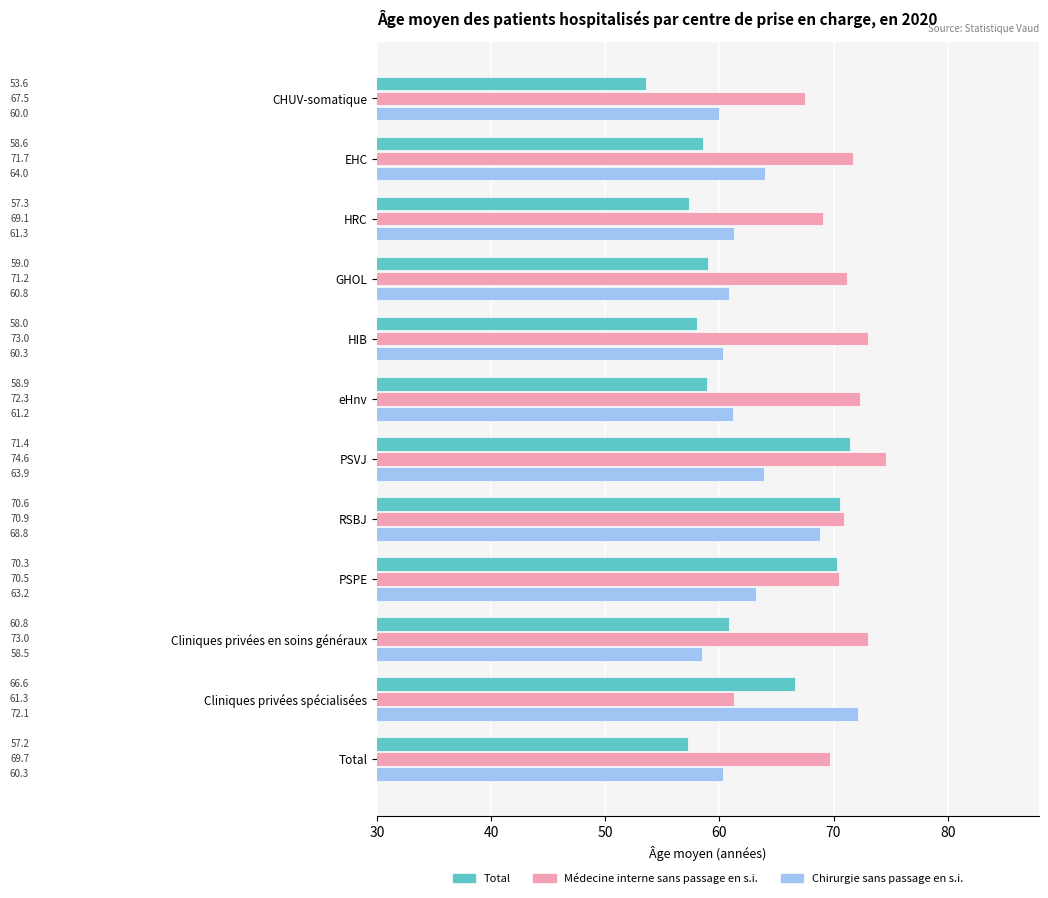

What is the average value of the Total series?

61.9